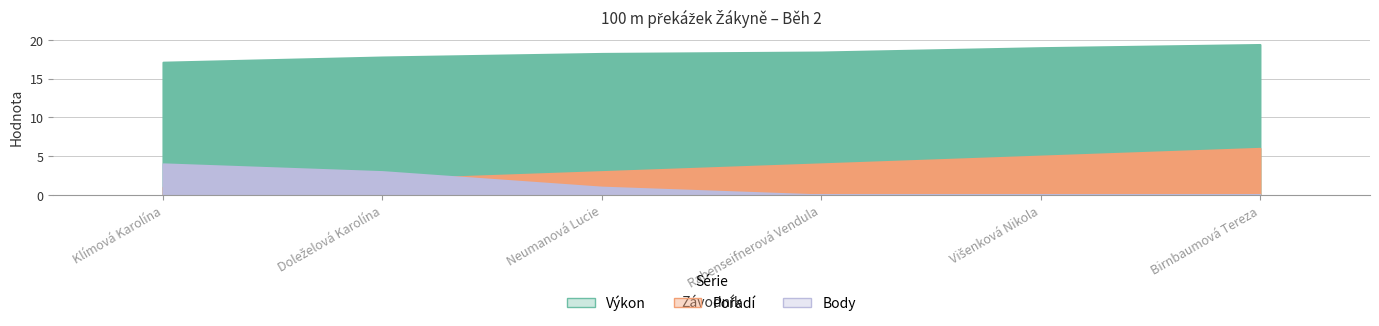

Count the number of categories in the chart.

6